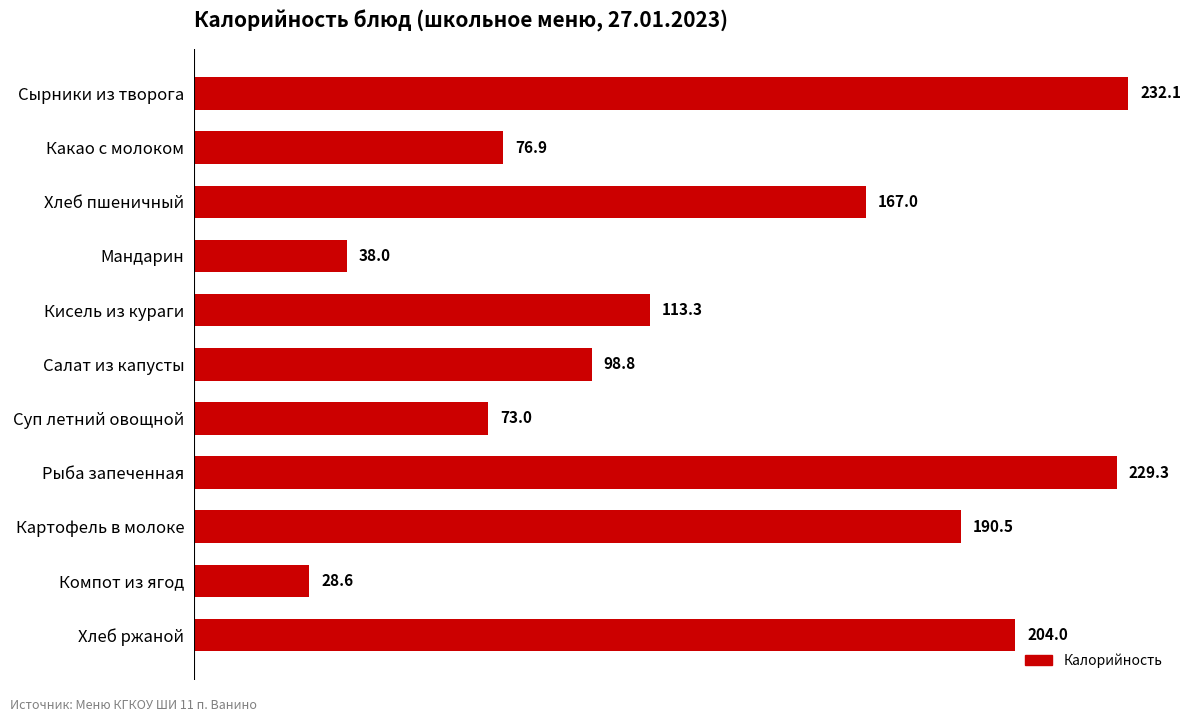

What is the difference between the maximum and second lowest values?

194.1